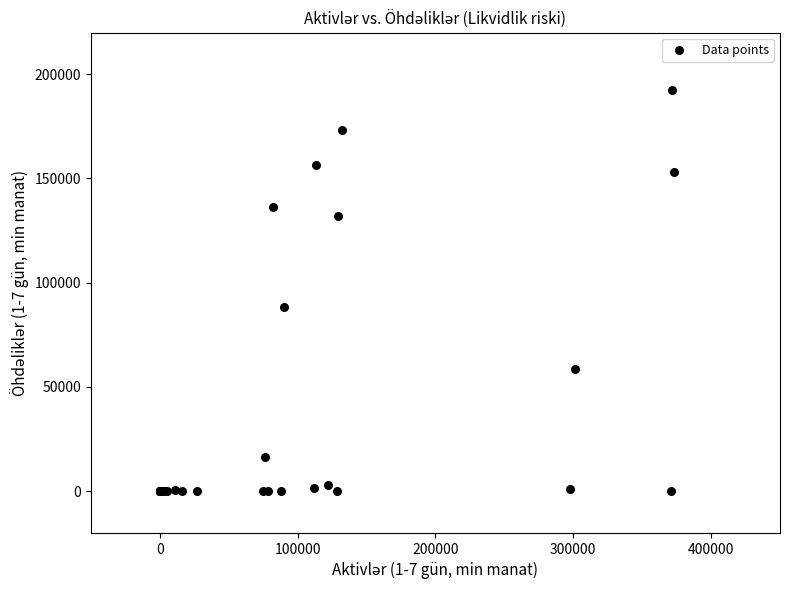

What Y value in the scatter plot is closest to 96220?

88468.7